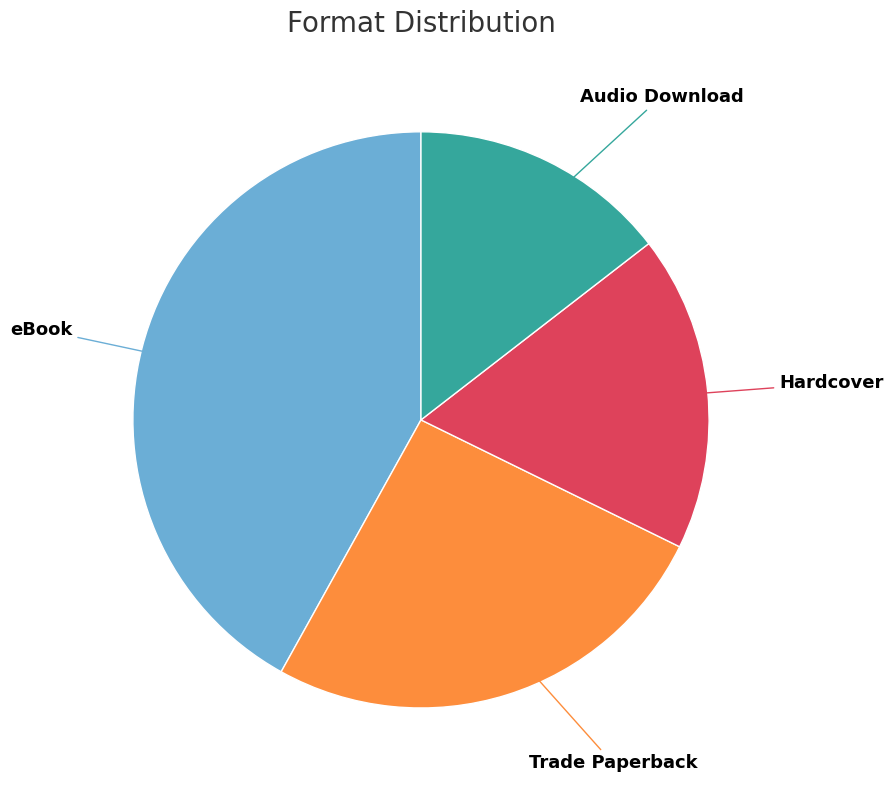

Is there a majority slice in this chart?

No